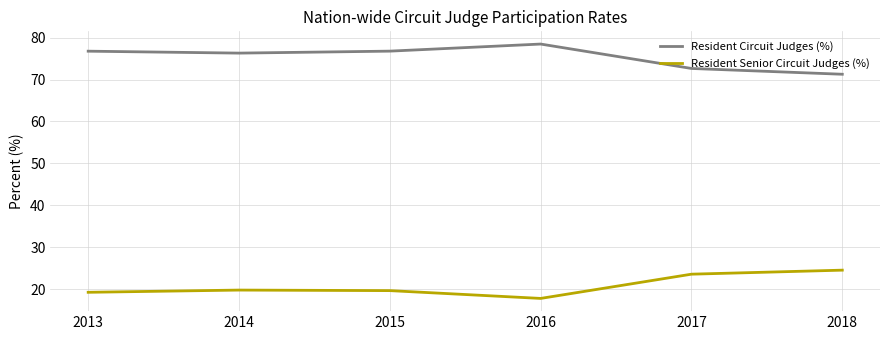

At which label does Resident Senior Circuit Judges (%) reach its minimum?

2016